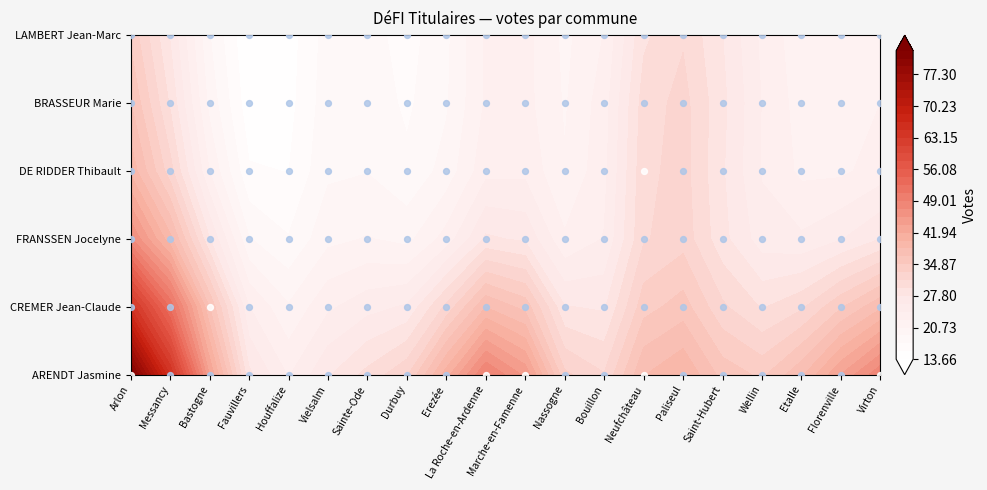

What is the total value across all series at Wellin?

124